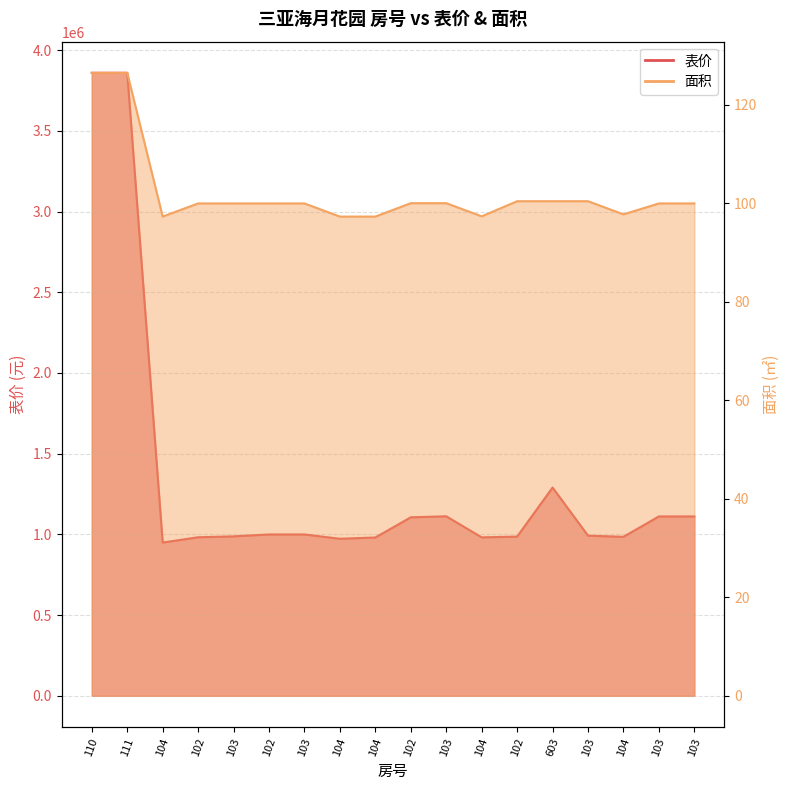

What is the label of the 1st point from the right?

103